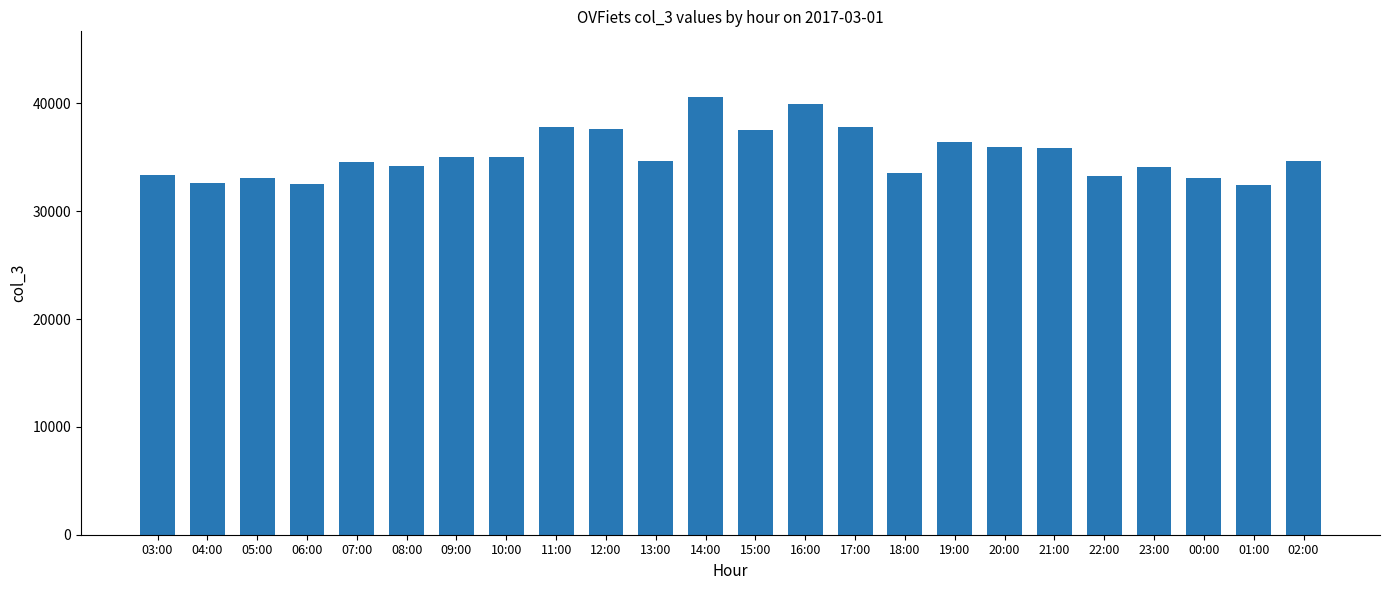

What is the greatest value displayed?

40602